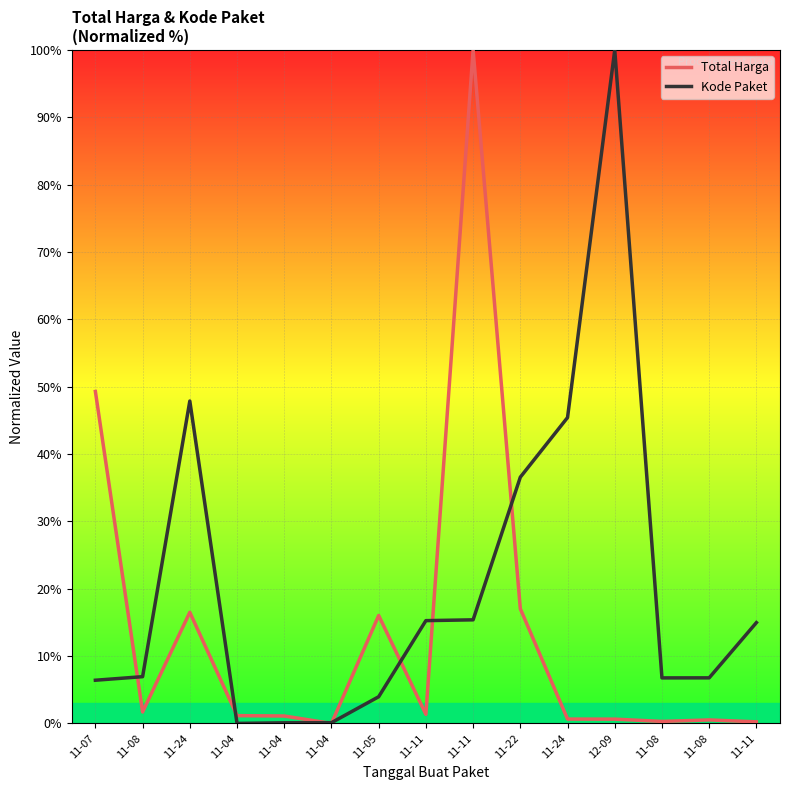

What is the total value across all series at 11-04?

1.2